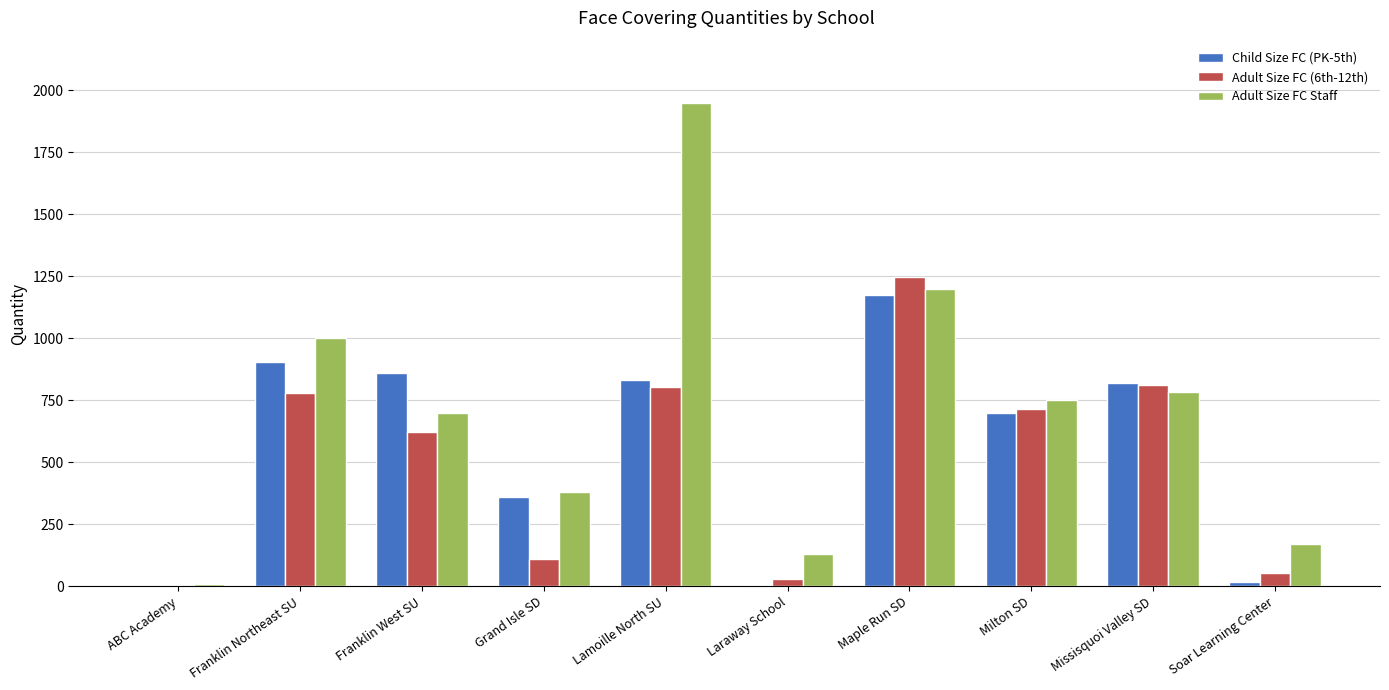

The Adult Size FC (6th-12th) series shows 110 at Grand Isle SD. True or false?

True